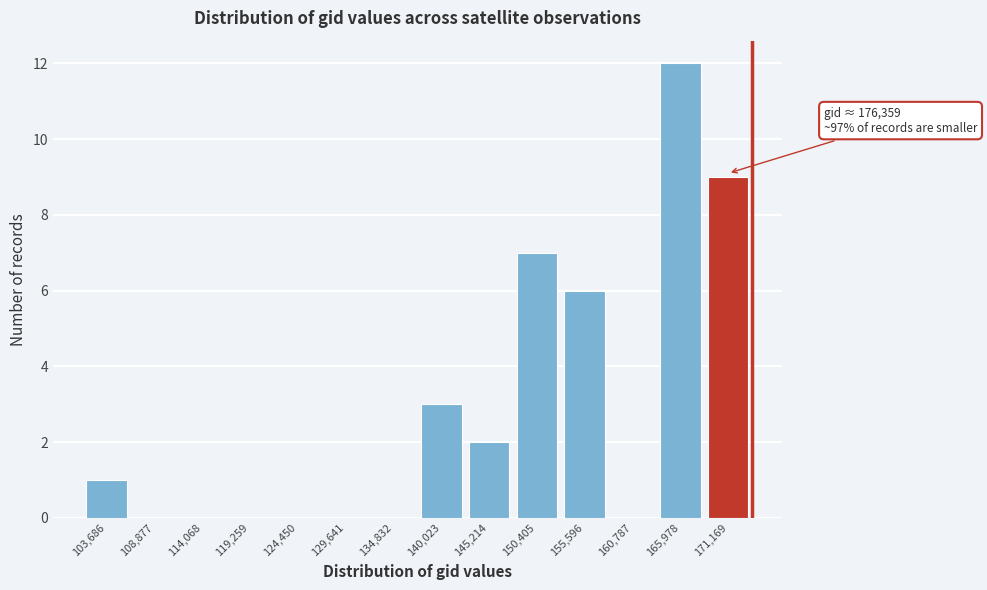

Reading left to right, what are all the values shown in this chart?

103,686=1	108,877=0	114,068=0	119,259=0	124,450=0	129,641=0	134,832=0	140,023=3	145,214=2	150,405=7	155,596=6	160,787=0	165,978=12	171,169=9